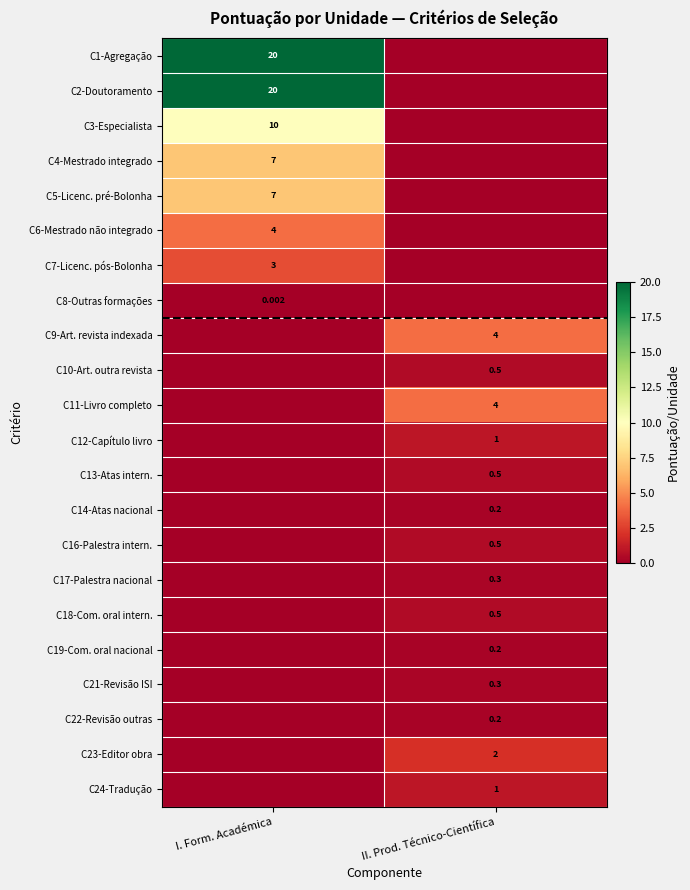

Which series changed the most between I. Form. Académica and II. Prod. Técnico-Científica?

C1-Agregação